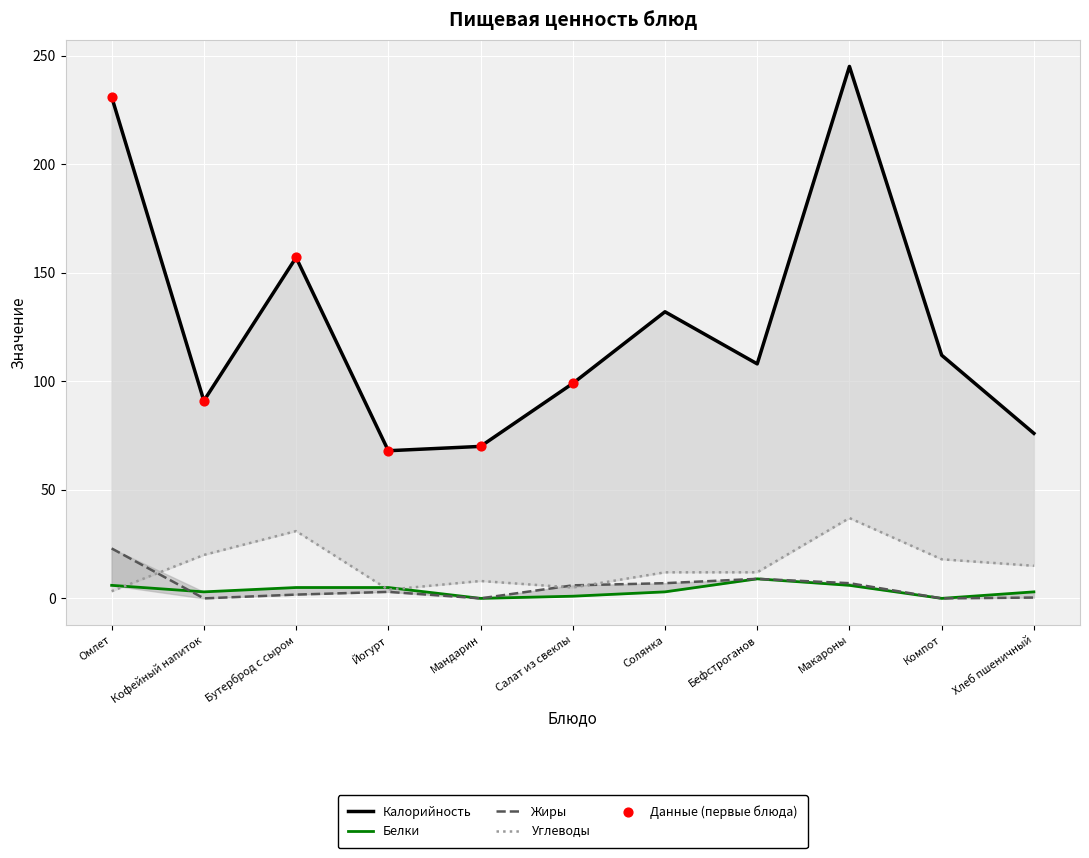

Which series has the largest total across all categories?

Калорийность